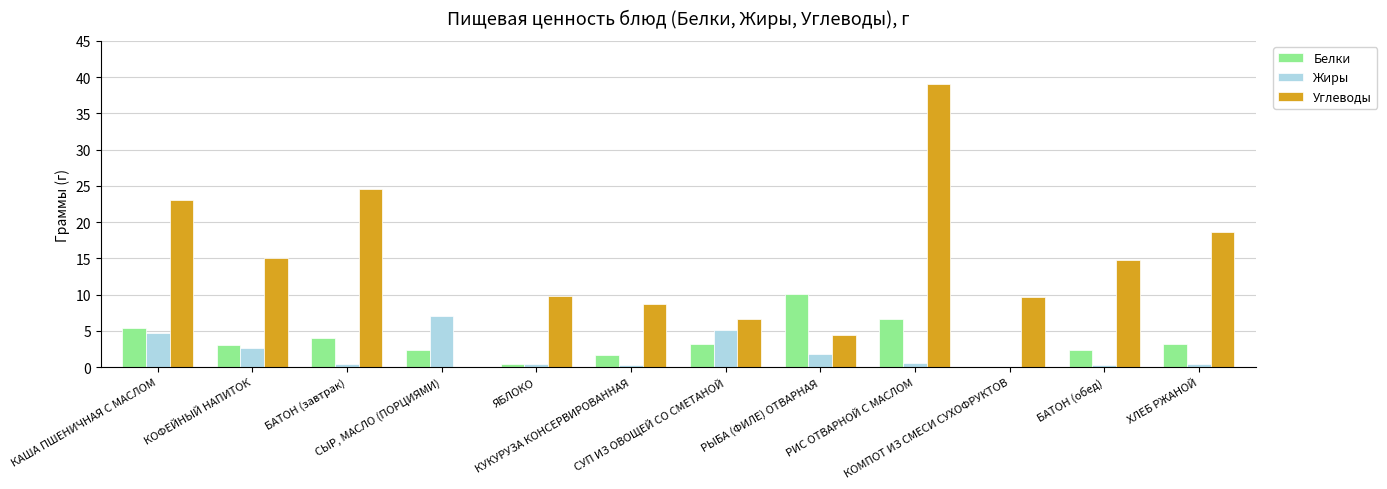

Are the bars grouped side by side (vs. stacked)?

Yes